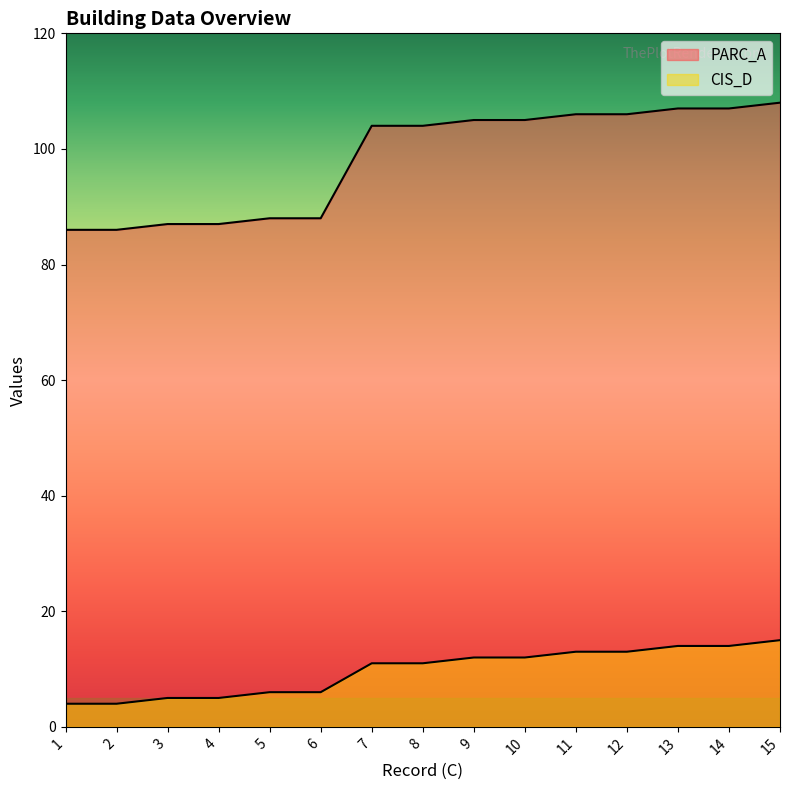

True or false: PARC_A and CIS_D cross at least once.

False